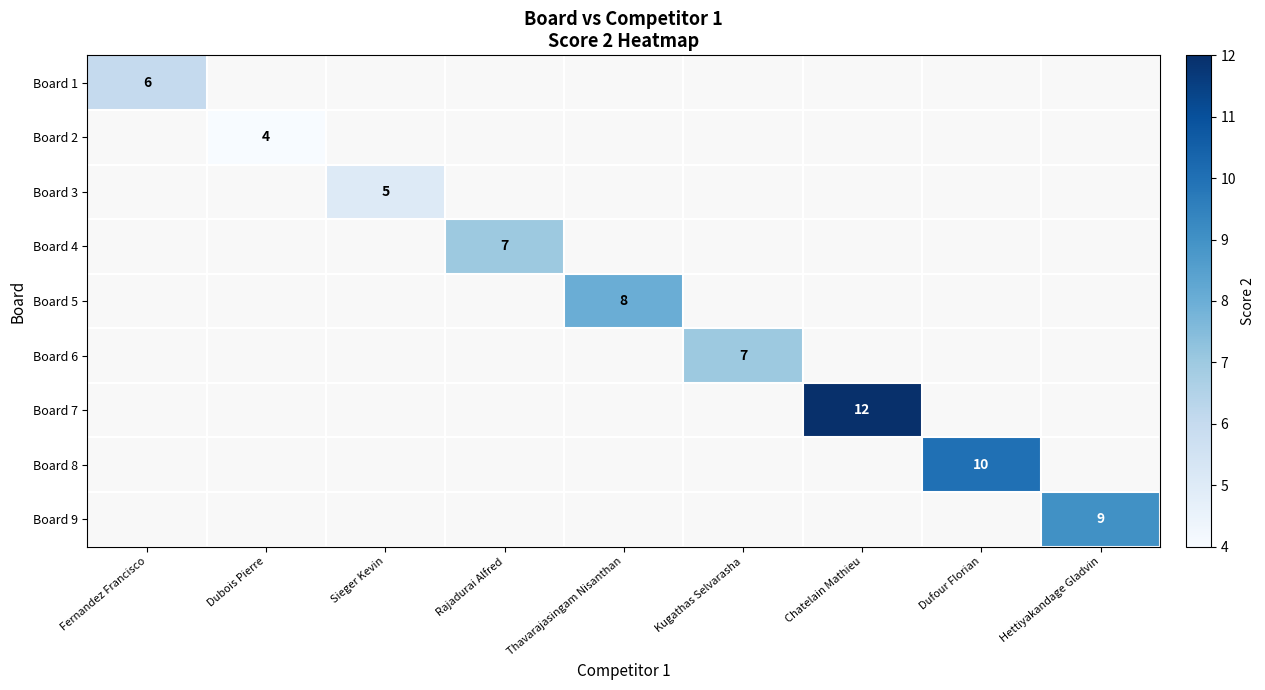

The value of Board 6 at Kugathas Selvarasha is 7. True or false?

True